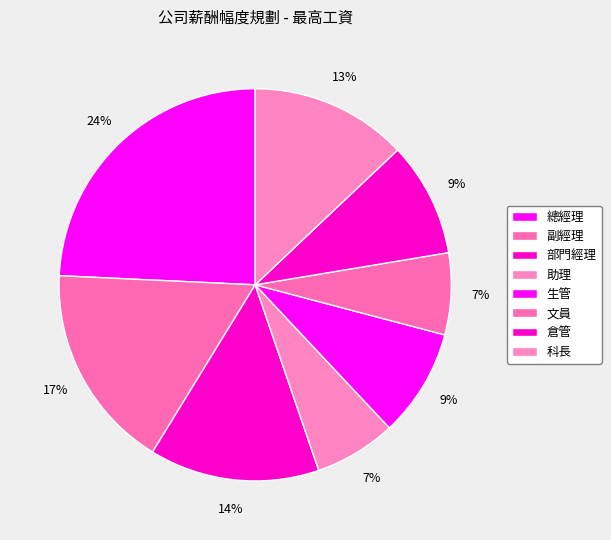

What percentage is NOT represented by 科長?

87.1%